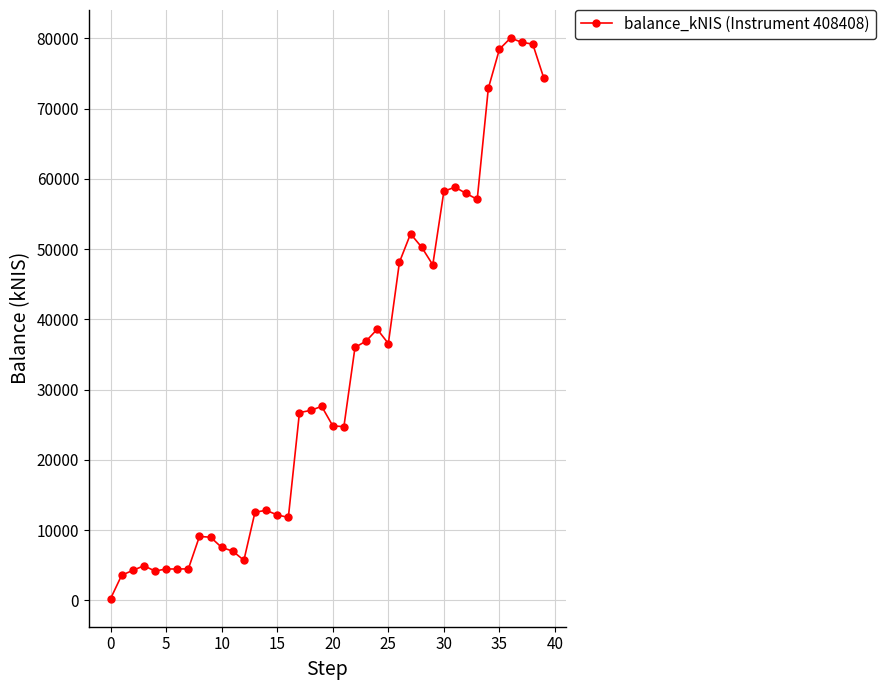

Count the number of values greater than 27035.

20